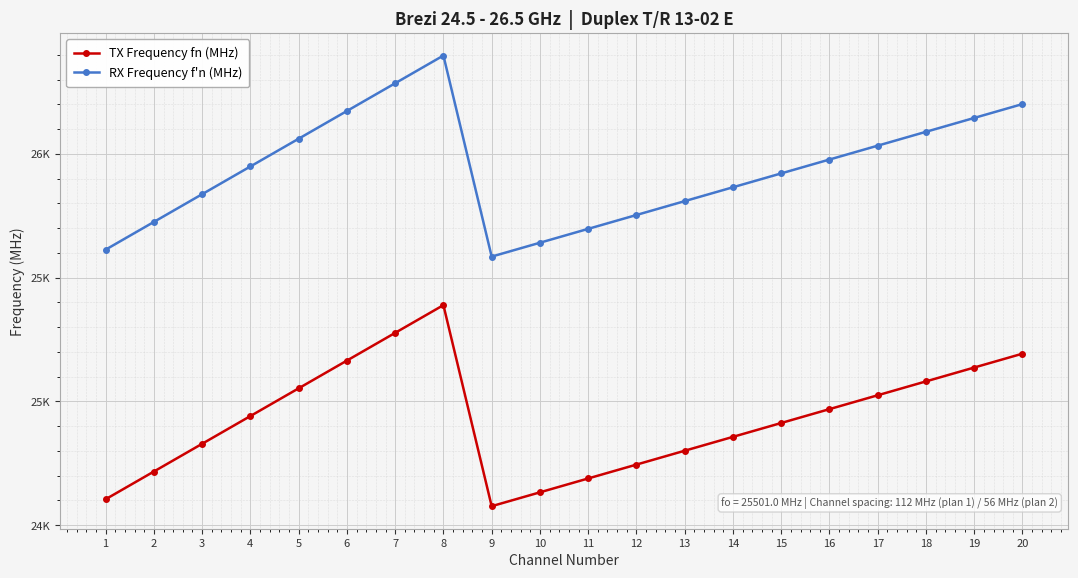

At which category is the sum across all series the highest?

8